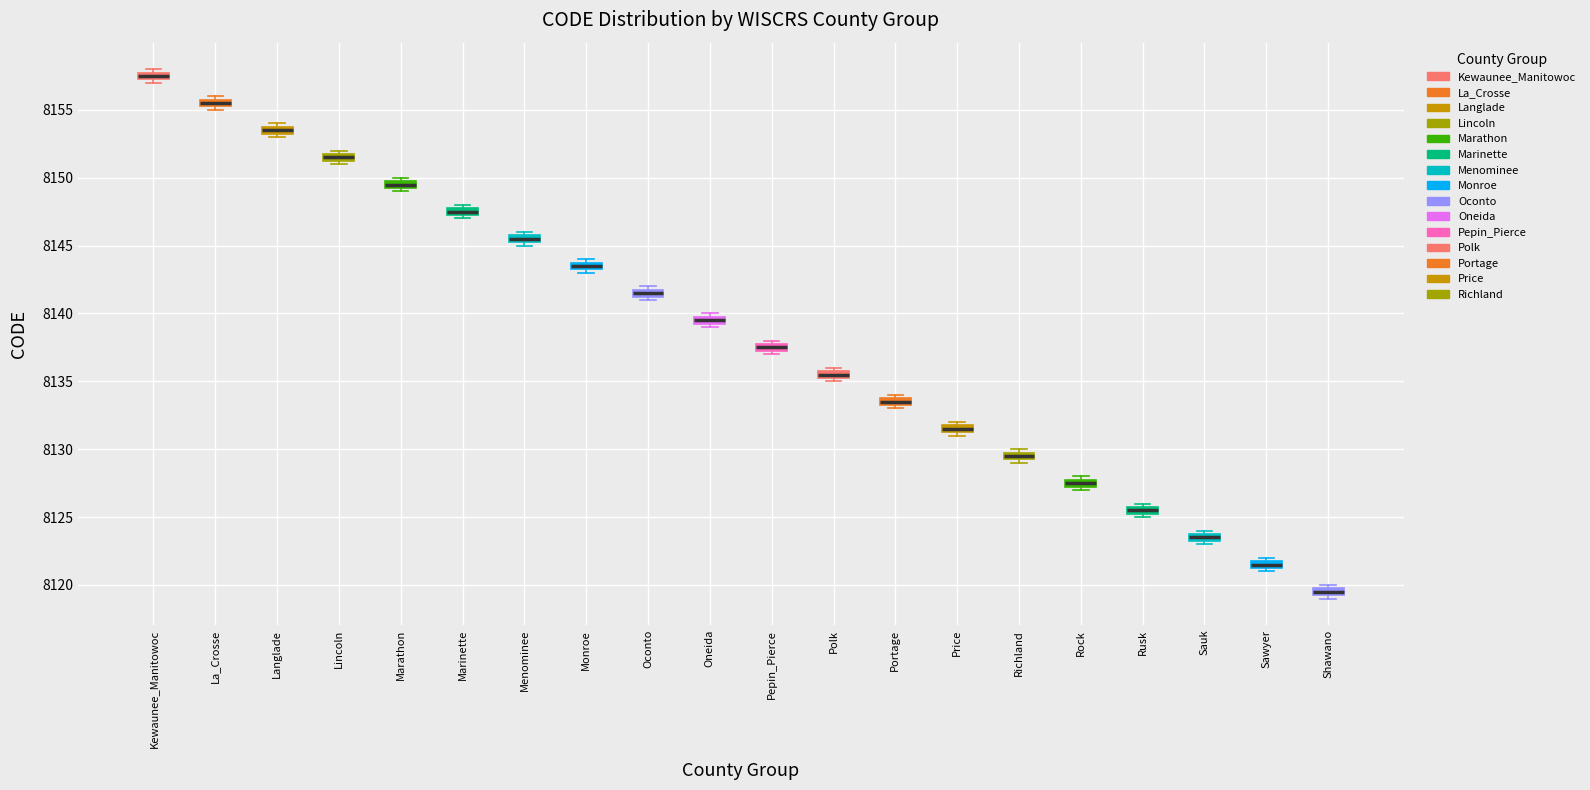

Where is the lower edge of the box for Portage on the y-axis? The values are not printed on the chart, so give them approximately, as read against the axis.

8133.5